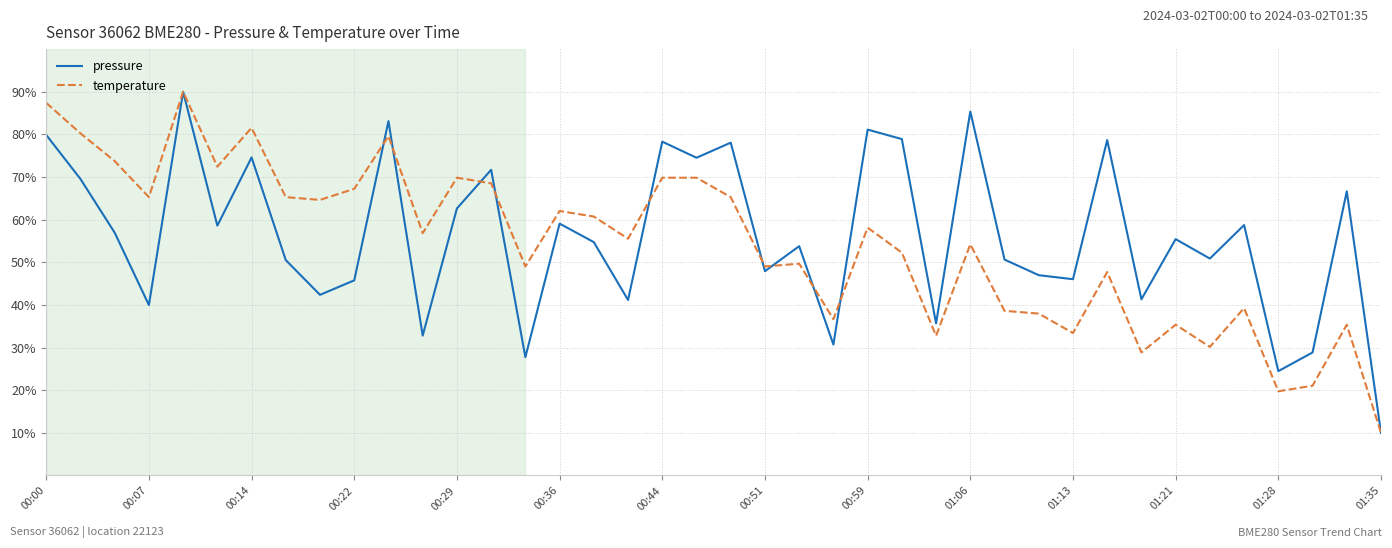

Does the chart have visible grid lines?

Yes